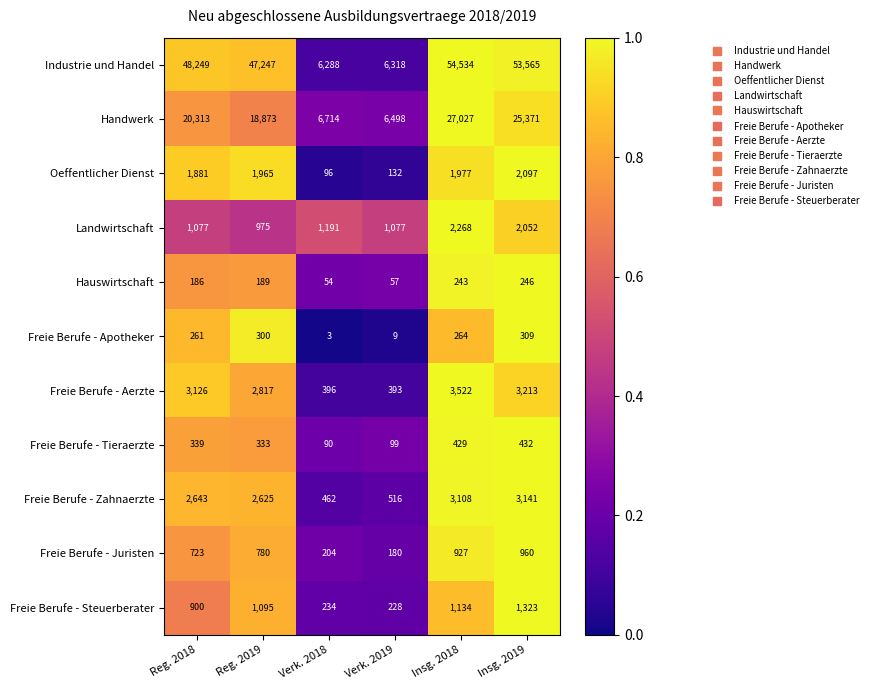

What is the total value across all series at Insg. 2018?

95433